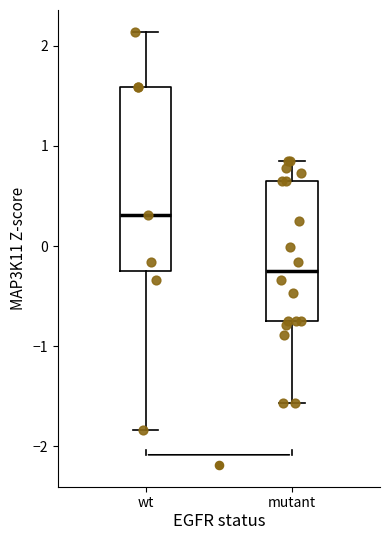

Which box's median line is the highest?

wt